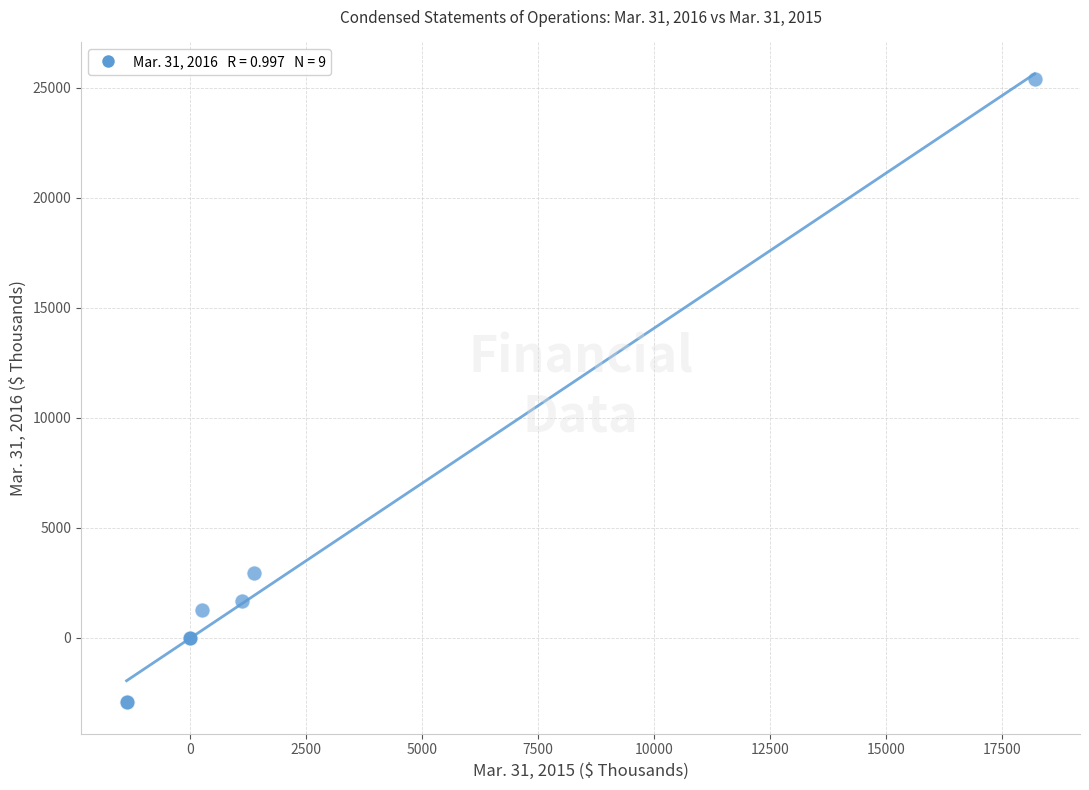

What Y value in the scatter plot is closest to 11232?

2932.0